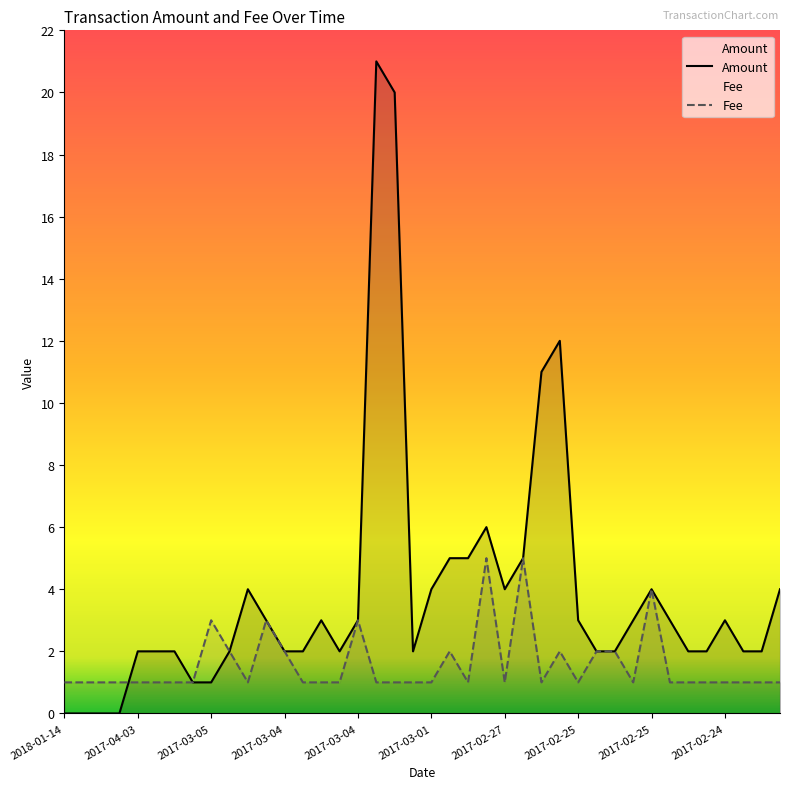

What is the difference between the maximum and minimum values in the Amount series?

21.0